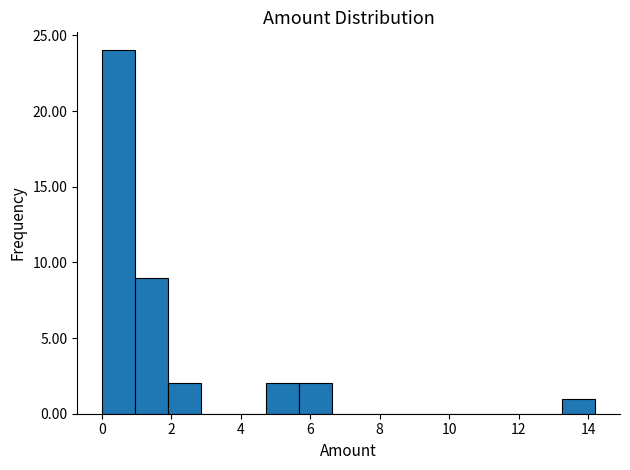

Reading left to right, transcribe this chart: for each bar, give the range it covers on the x-axis and its height. Neither the bar edges nor the heights are printed on the chart, so give them approximately, as read against the axes.

0.0 to 1.0: 24
1.0 to 1.8: 9
1.8 to 2.8: 2
2.8 to 3.8: 0
3.8 to 4.8: 0
4.8 to 5.6: 2
5.6 to 6.6: 2
6.6 to 7.6: 0
7.6 to 8.6: 0
8.6 to 9.4: 0
9.4 to 10.4: 0
10.4 to 11.4: 0
11.4 to 12.4: 0
12.4 to 13.2: 0
13.2 to 14.2: 1